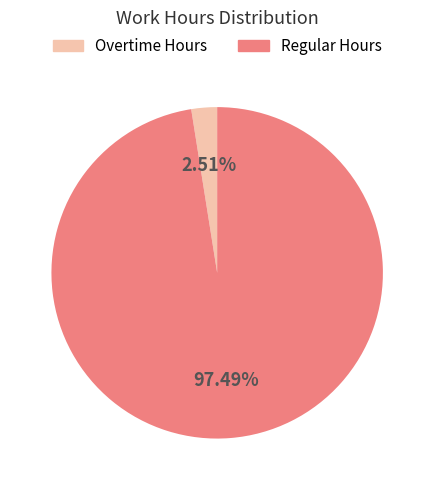

Does any single category account for the majority?

Yes